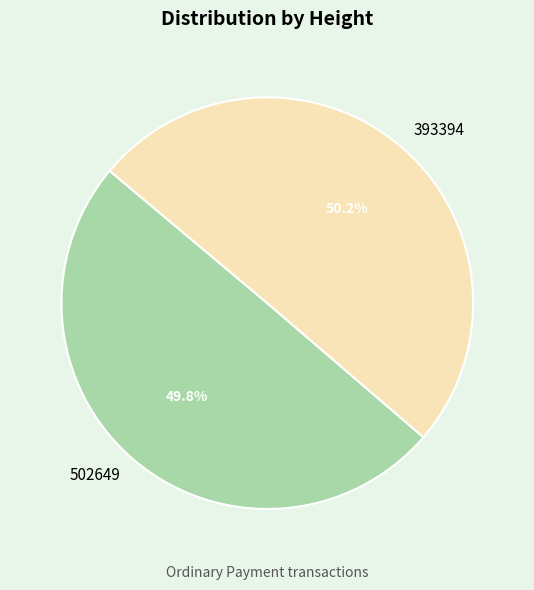

Is there any slice that represents more than half of the pie?

Yes